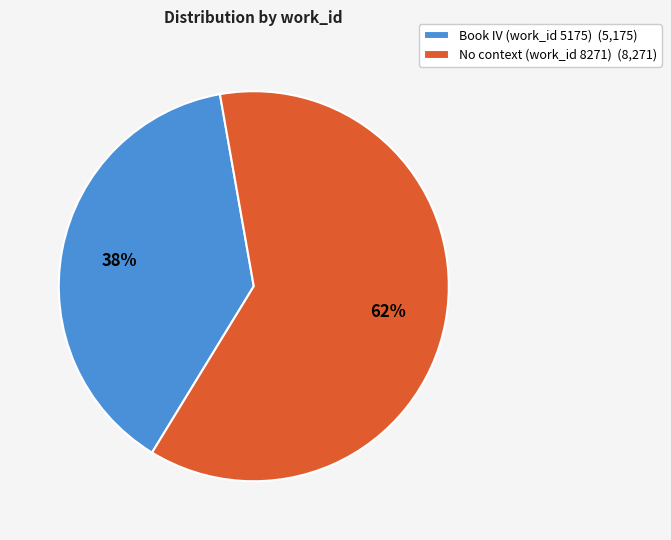

What percentage is the No context (work_id 8271) slice, to the nearest percent?

62%